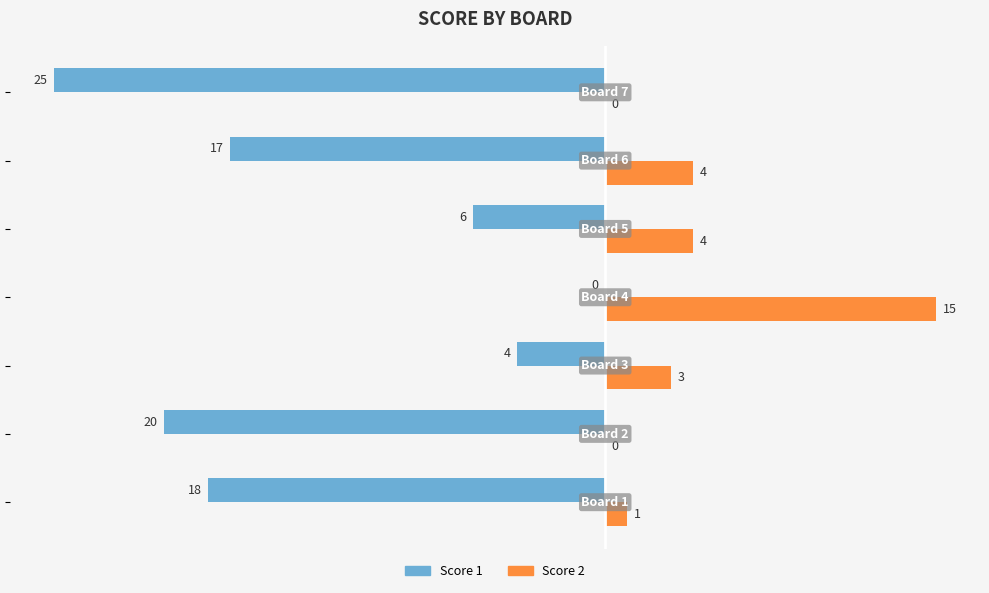

Which series has the largest total across all categories?

Score 2